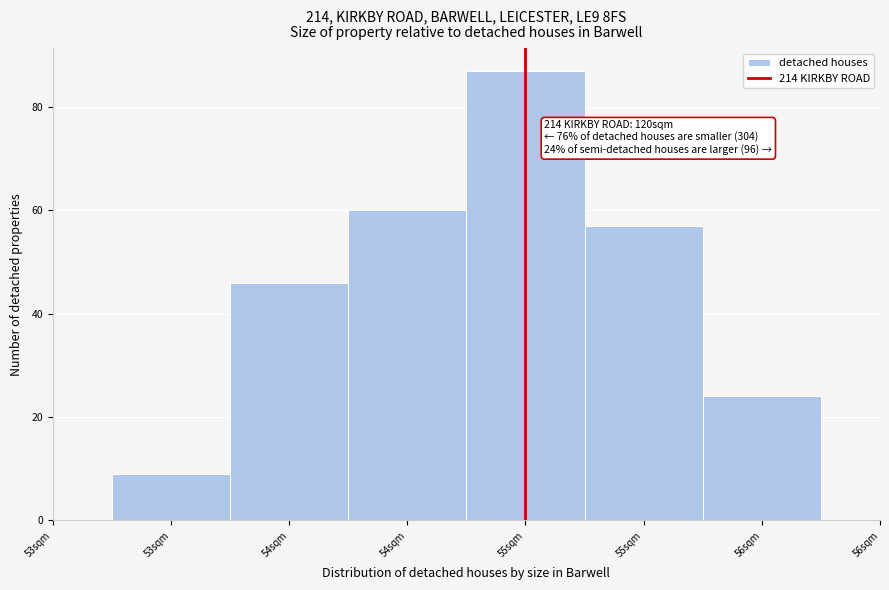

How many data points are less than 57?

3